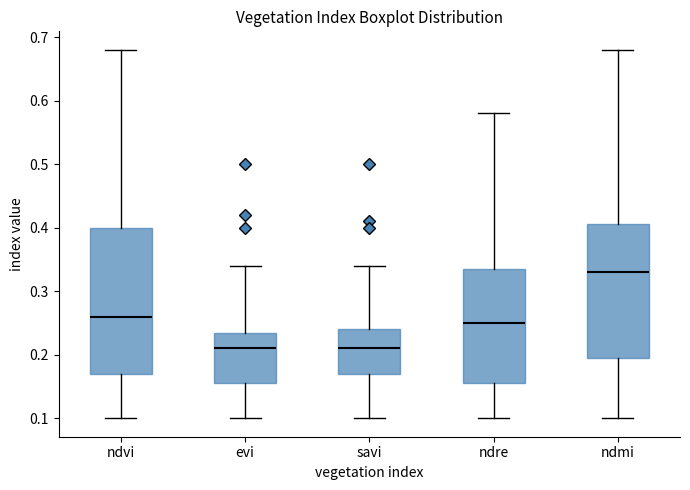

Reading left to right, read every box against the y-axis: the position of its median line, the range the box covers, and the ends of its whiskers. The values are not printed on the chart, so give them approximately, as read against the axis.

ndvi: median 0.26, box 0.17 to 0.40, whiskers 0.10 to 0.68
evi: median 0.21, box 0.16 to 0.24, whiskers 0.10 to 0.34
savi: median 0.21, box 0.17 to 0.24, whiskers 0.10 to 0.34
ndre: median 0.25, box 0.16 to 0.34, whiskers 0.10 to 0.58
ndmi: median 0.33, box 0.20 to 0.41, whiskers 0.10 to 0.68